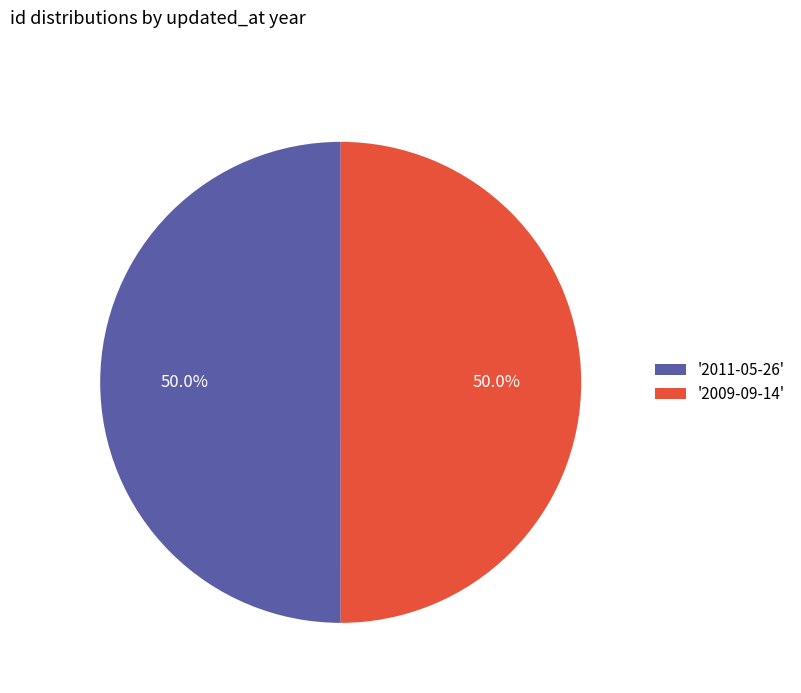

Approximately how many times larger is the value at '2009-09-14' compared to '2011-05-26'?

1.0